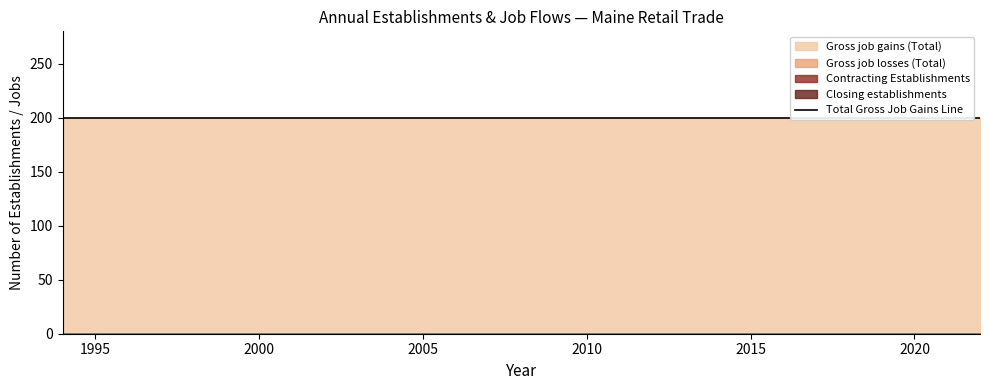

List the series in order of their peak value, lowest first.

Gross job losses (Total), Contracting Establishments, Closing establishments, Gross job gains (Total)